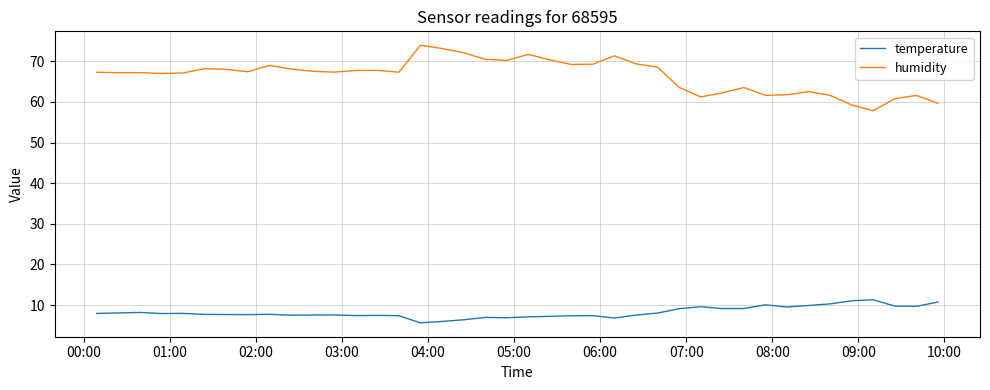

True or false: humidity and temperature cross at least once.

False